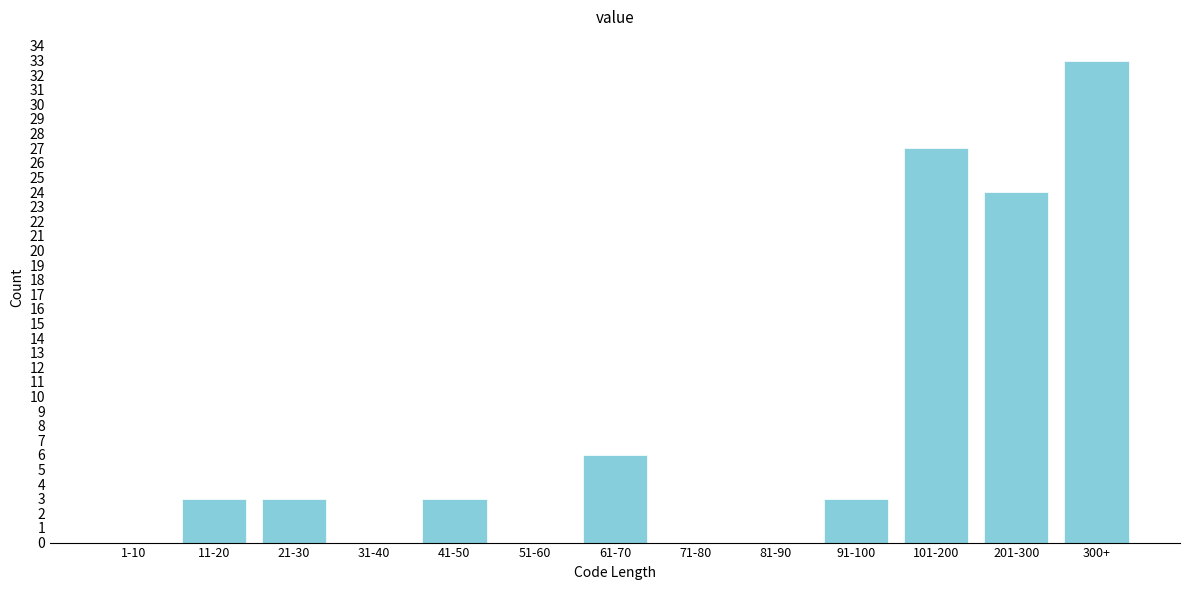

Reading left to right, list all the values displayed in this chart.

1-10=0	11-20=3	21-30=3	31-40=0	41-50=3	51-60=0	61-70=6	71-80=0	81-90=0	91-100=3	101-200=27	201-300=24	300+=33